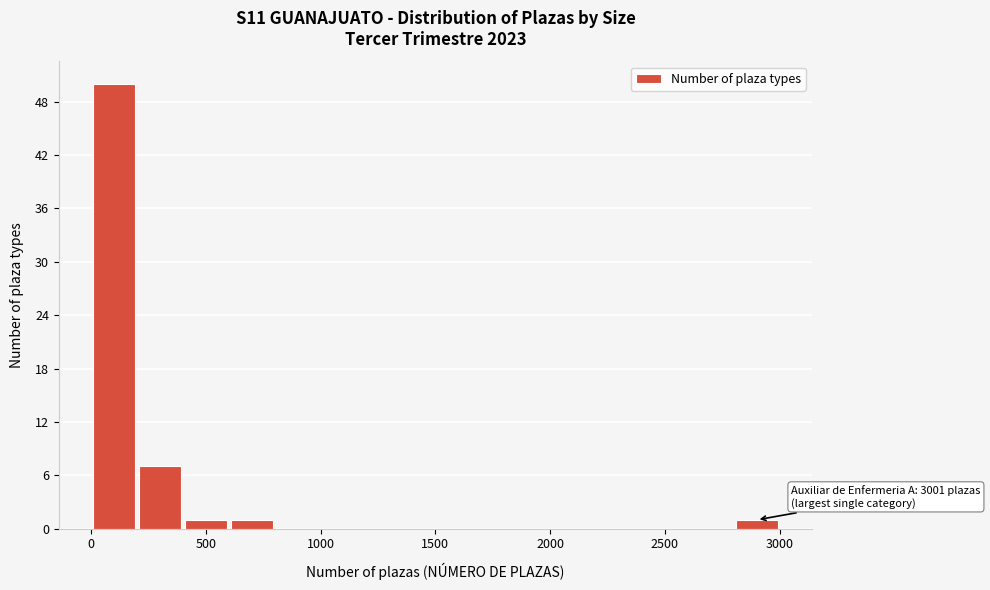

Over which range of the x-axis is the bar tallest?

0 to 200